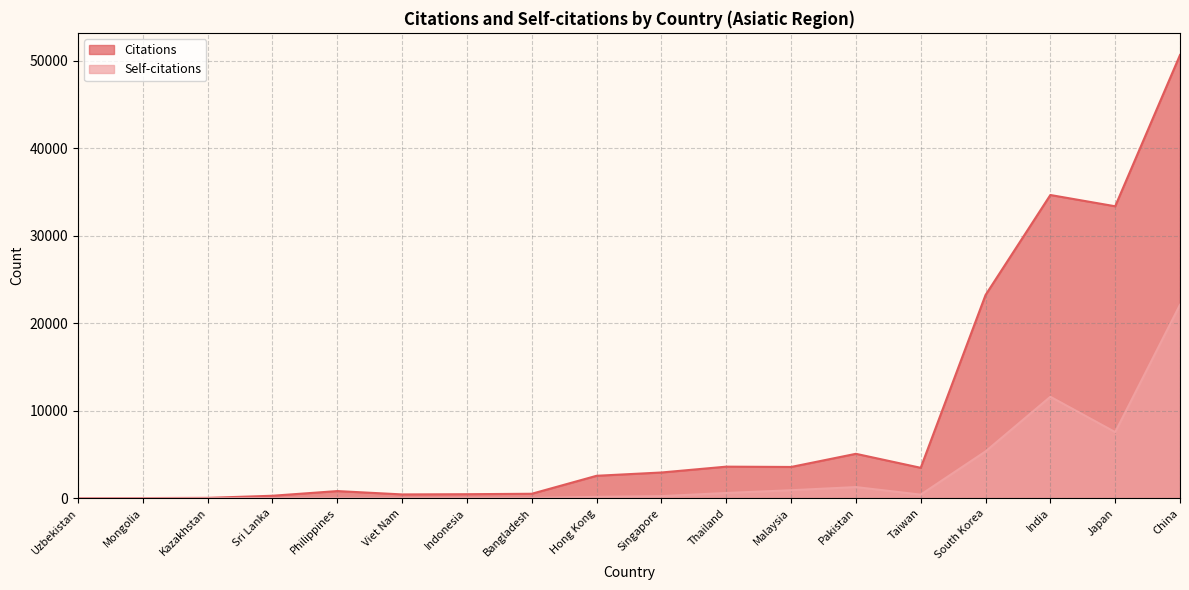

Which series has the largest range (max minus min)?

Citations